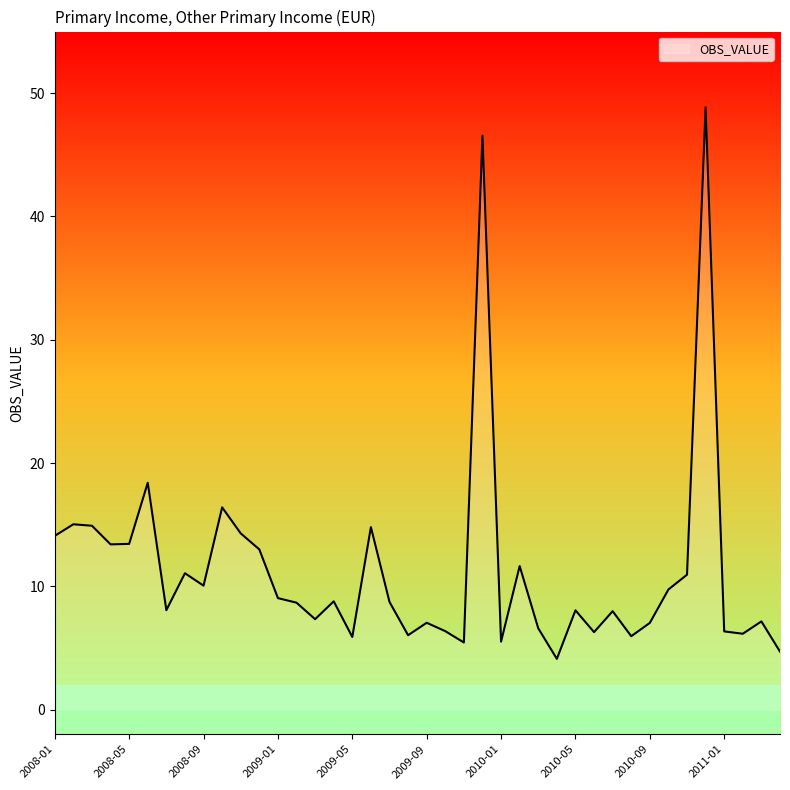

What is the maximum value shown in the chart?

48.9